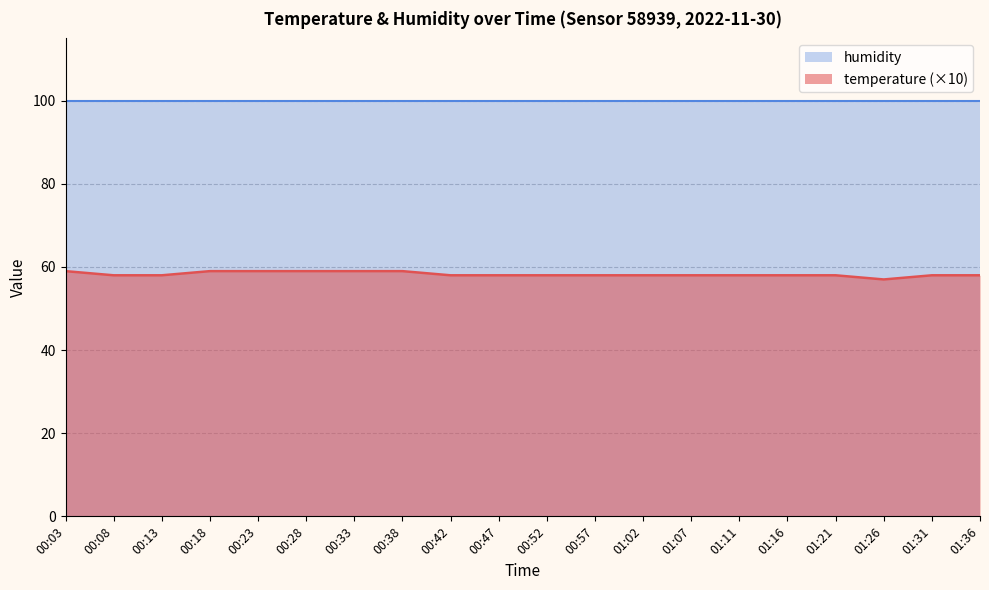

What is the greatest value displayed?

99.9